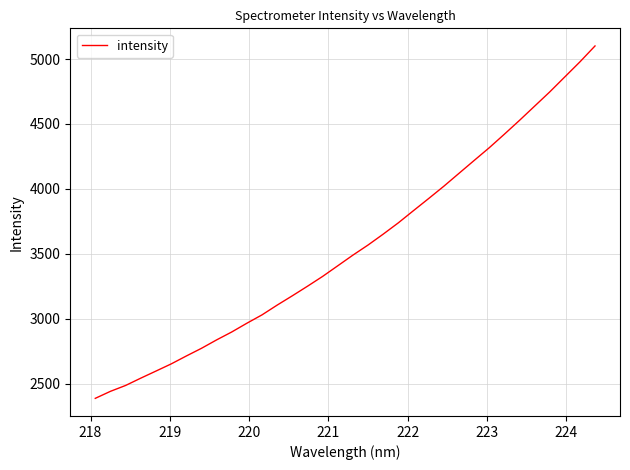

What is the greatest value displayed?

5101.2